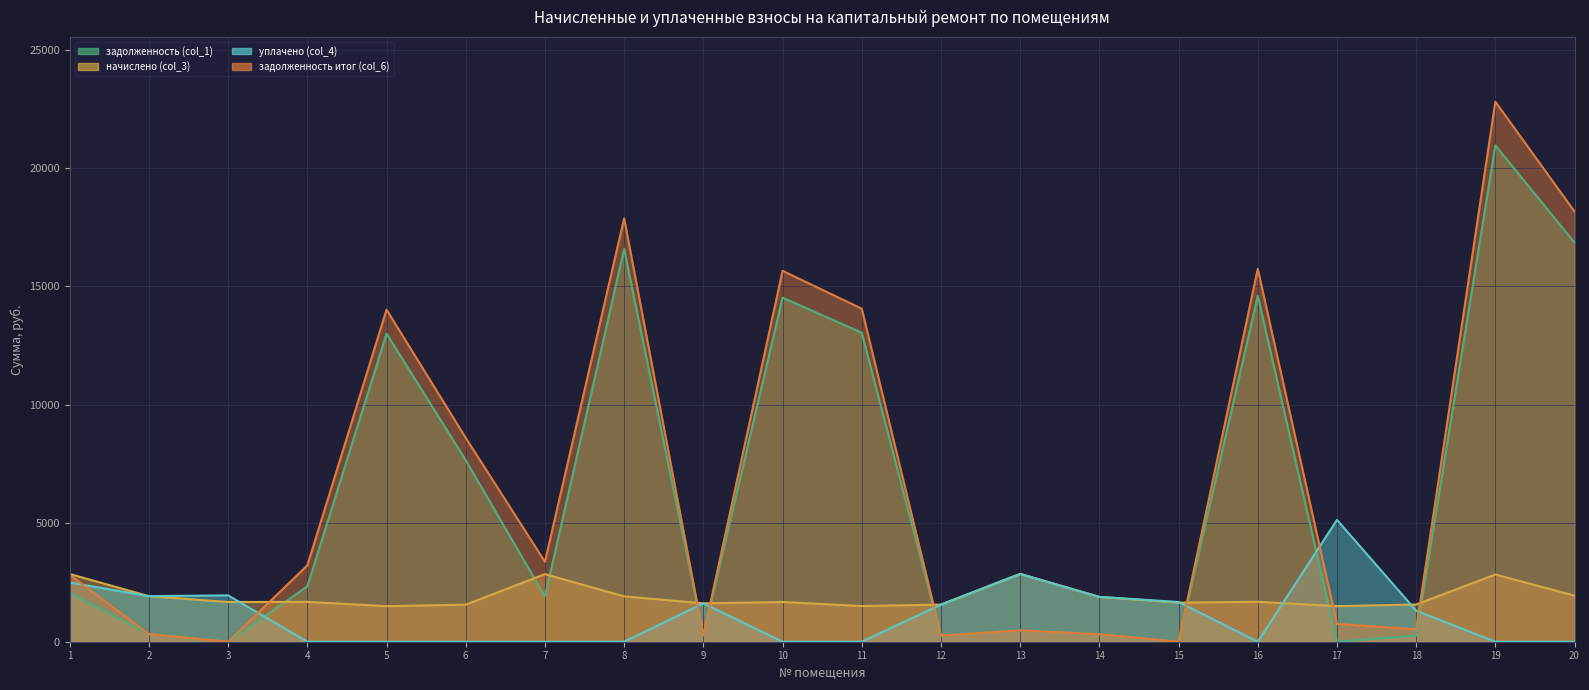

Does the chart have visible grid lines?

Yes